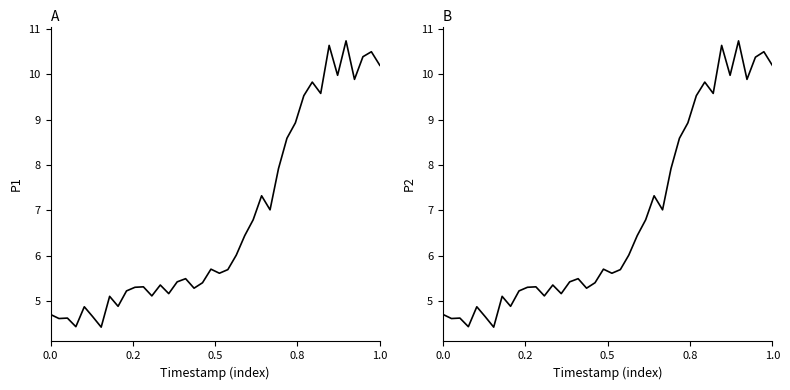

Which has a higher value, 0.5 or 28?

28